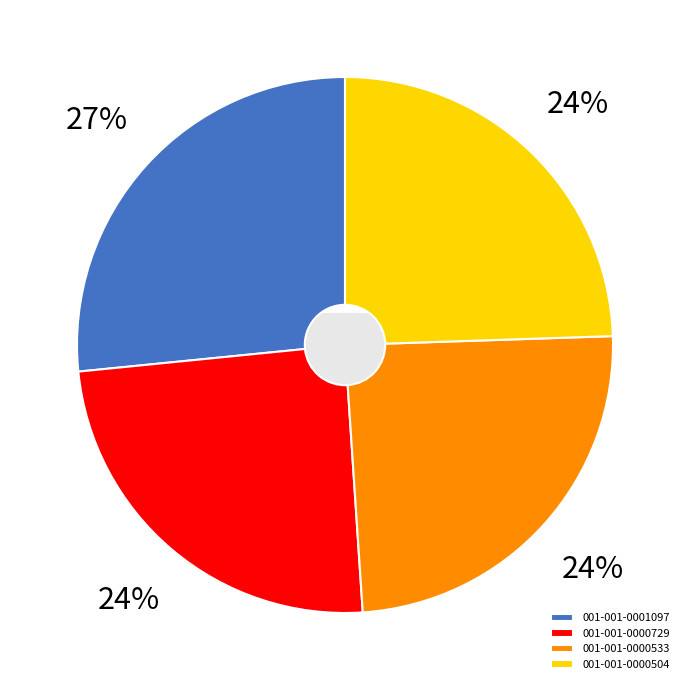

Is there any slice that represents more than half of the pie?

No